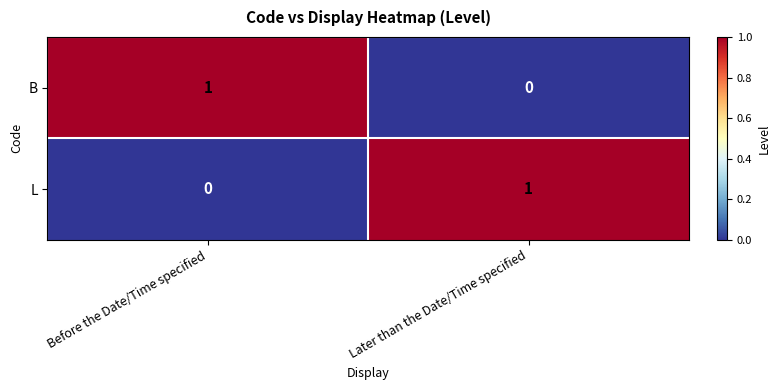

What is the difference between the highest and lowest values at Later than the Date/Time specified?

1